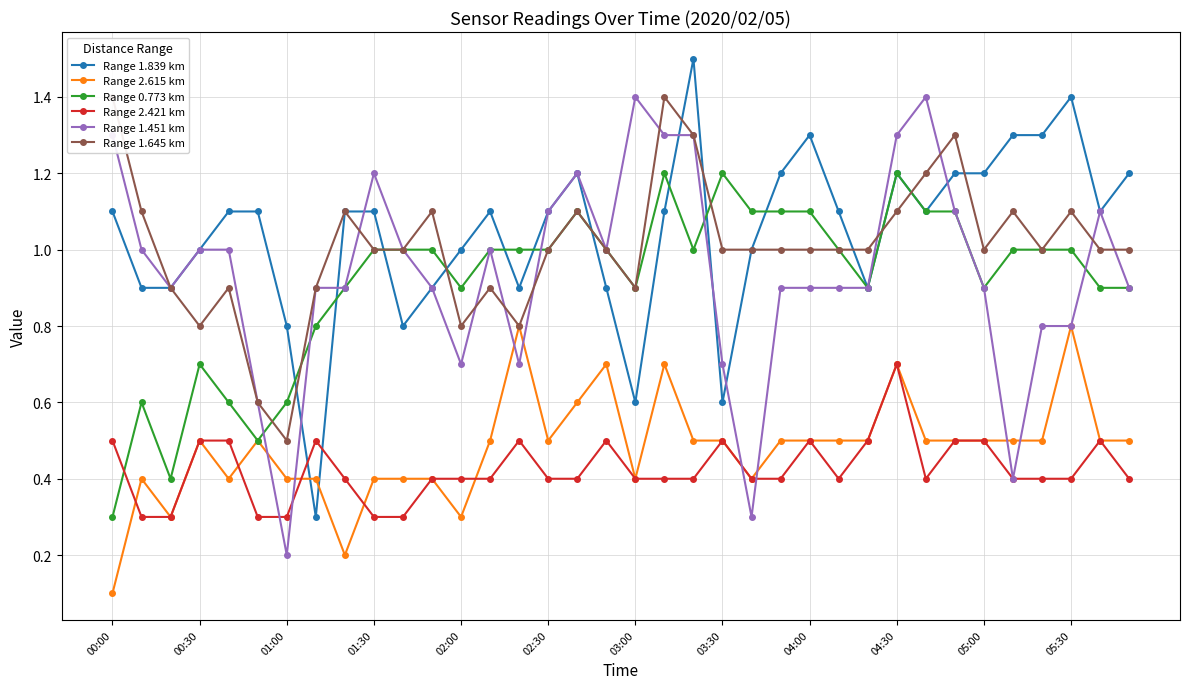

Does the chart have visible grid lines?

Yes